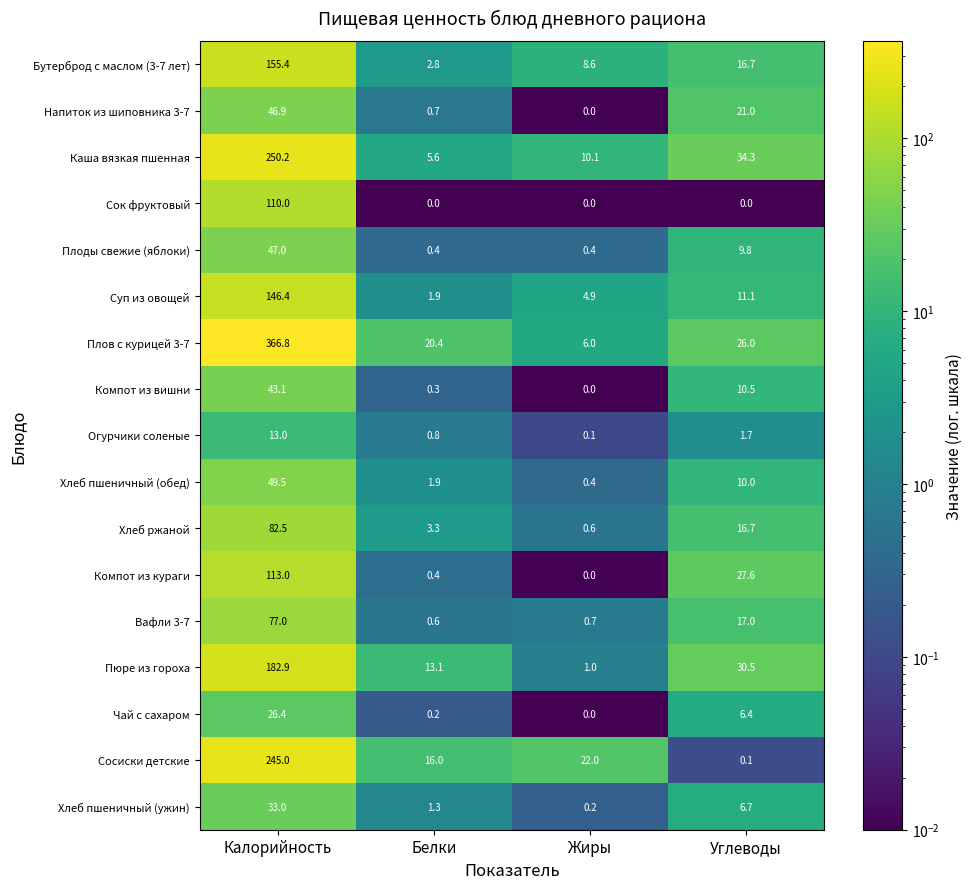

Is the value of Огурчики соленые at Калорийность greater than the value of Чай с сахаром at Углеводы?

Yes